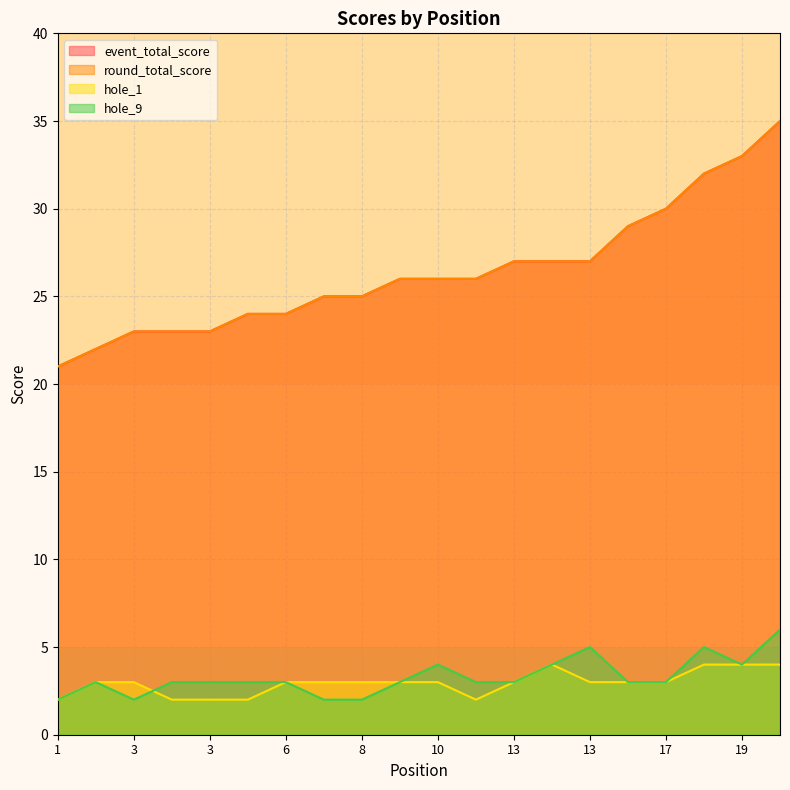

Is it true that hole_9 equals 3 at 2?

True